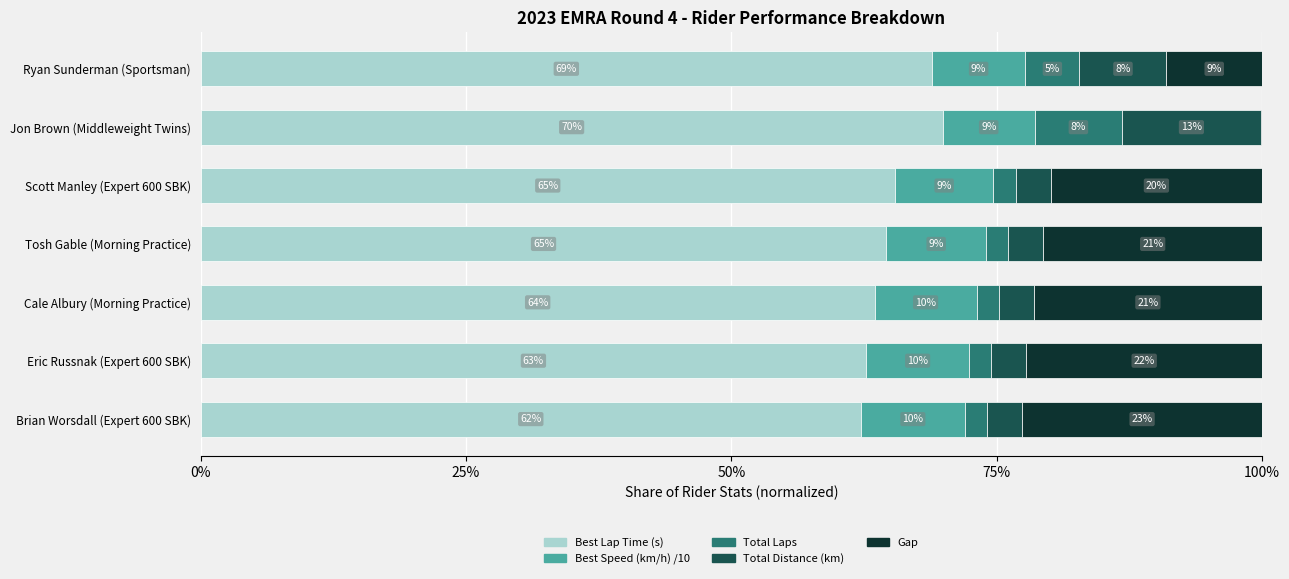

Which series has the largest range (max minus min)?

Gap